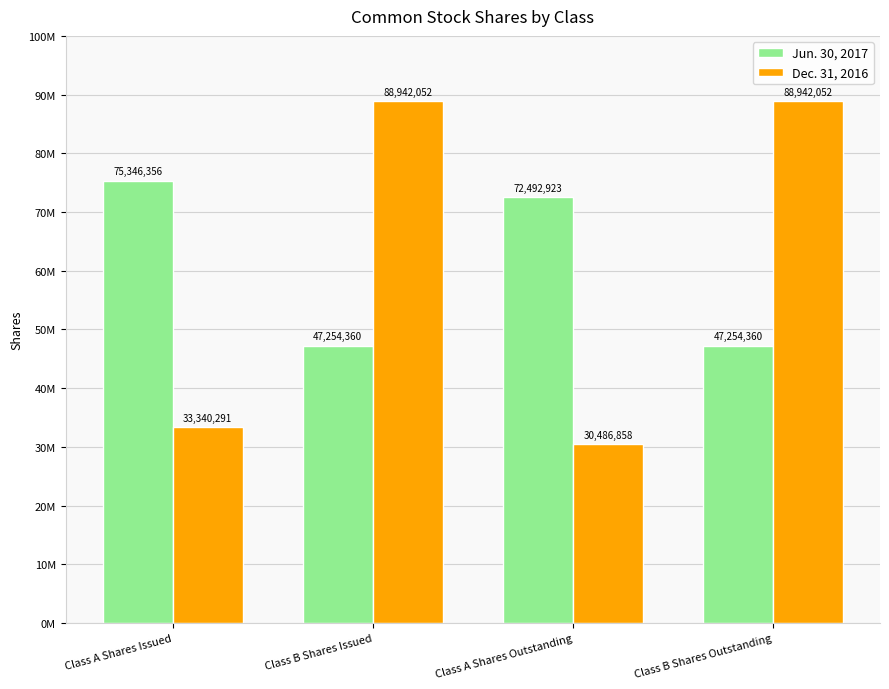

What is the sum of all Dec. 31, 2016 values?

241711253